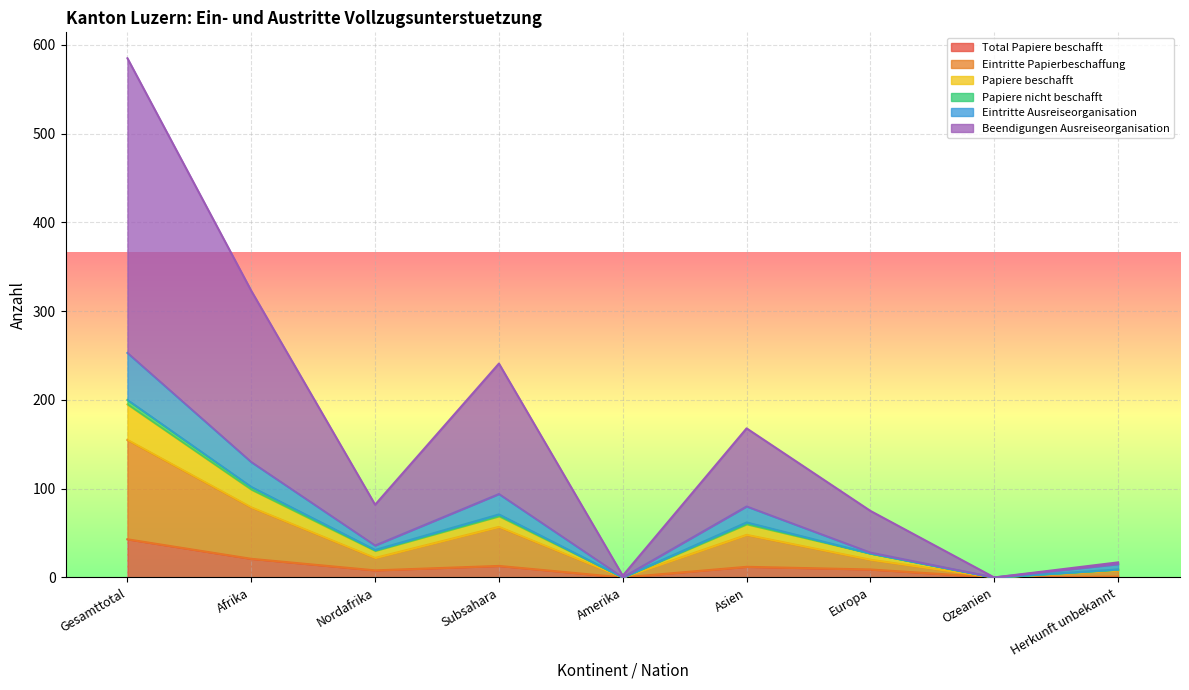

What is the maximum value for Total Papiere beschafft?

43